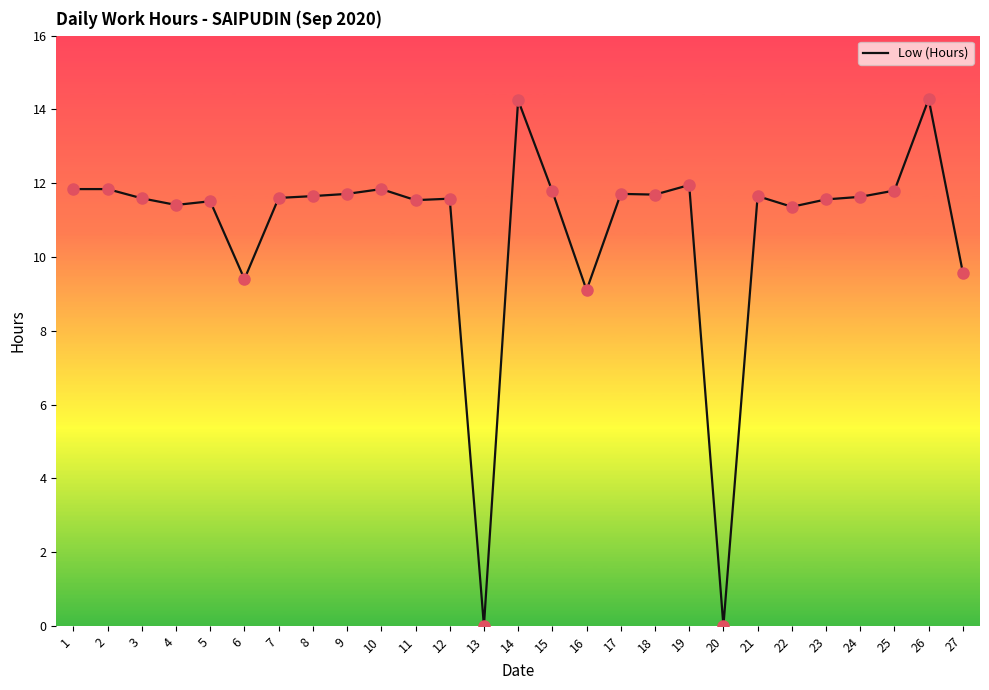

What is the change in value from 13 to 17?

+11.7